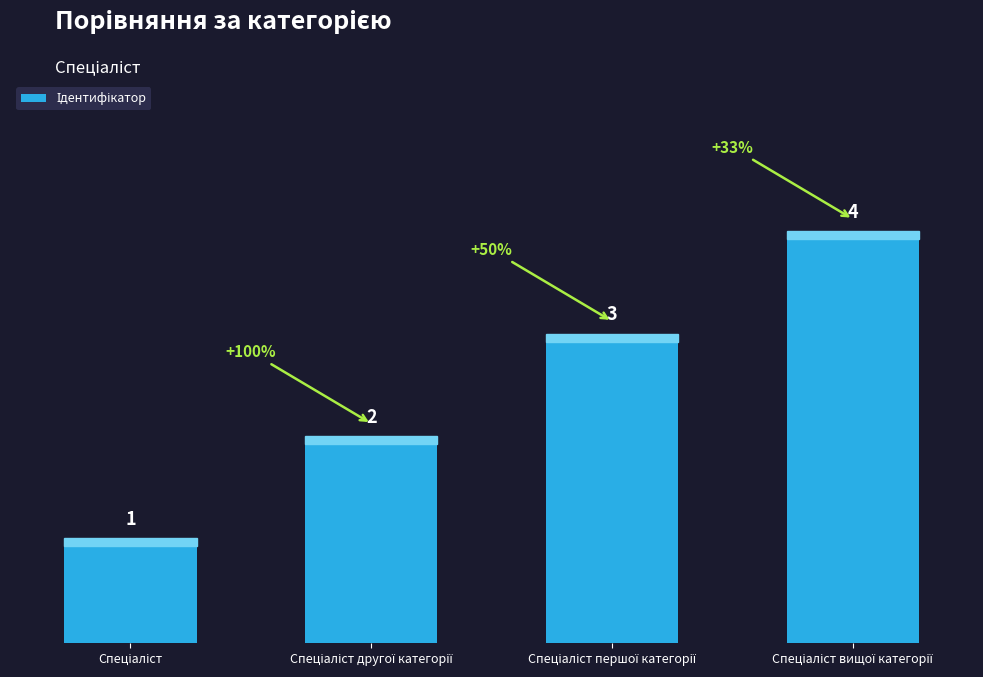

What is the value of the 4th bar from the left?

4